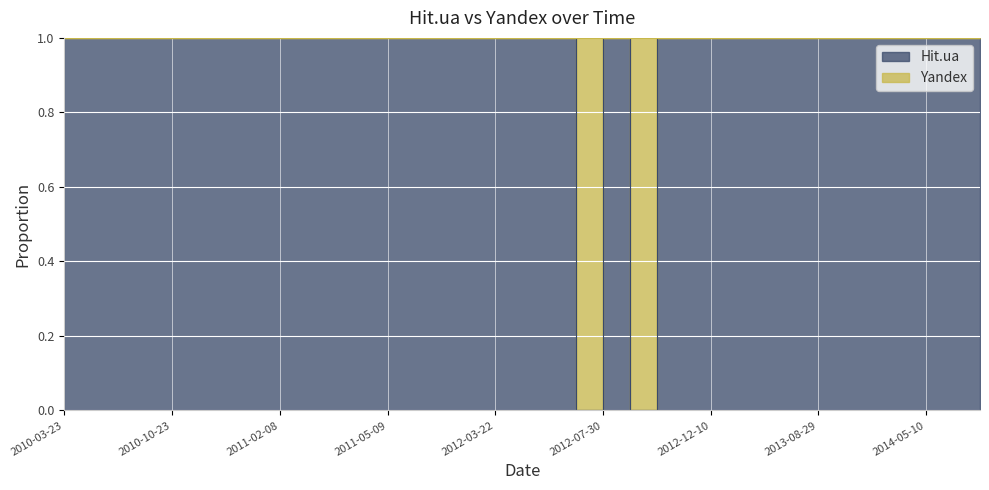

What is the label of the 34th point from the right?

2010-05-31